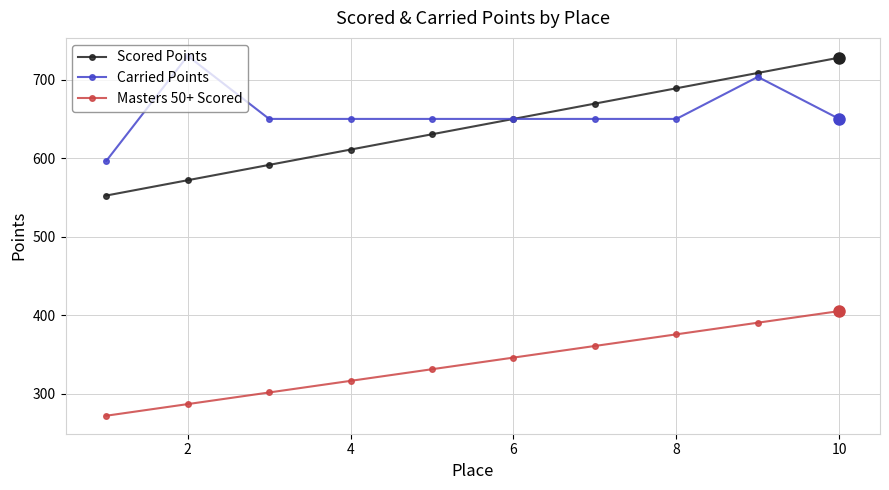

True or false: Masters 50+ Scored and Carried Points cross at least once.

False